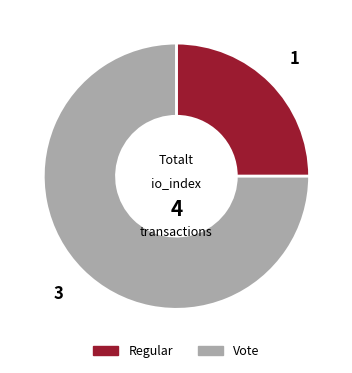

Between Vote and Regular, which is larger?

Vote